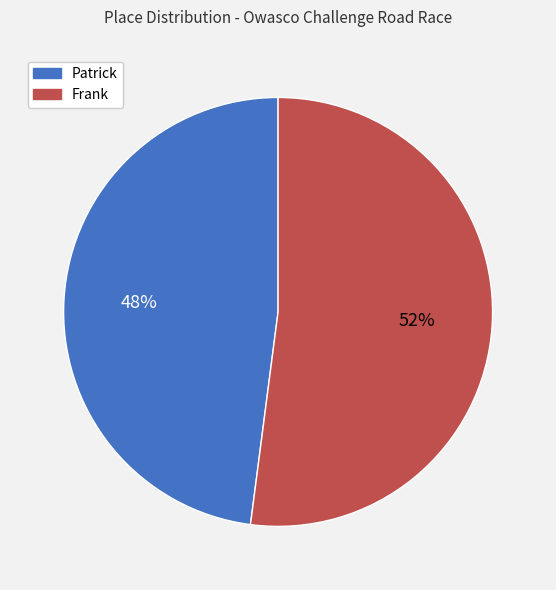

Is it true that Patrick is 48% of the pie?

True